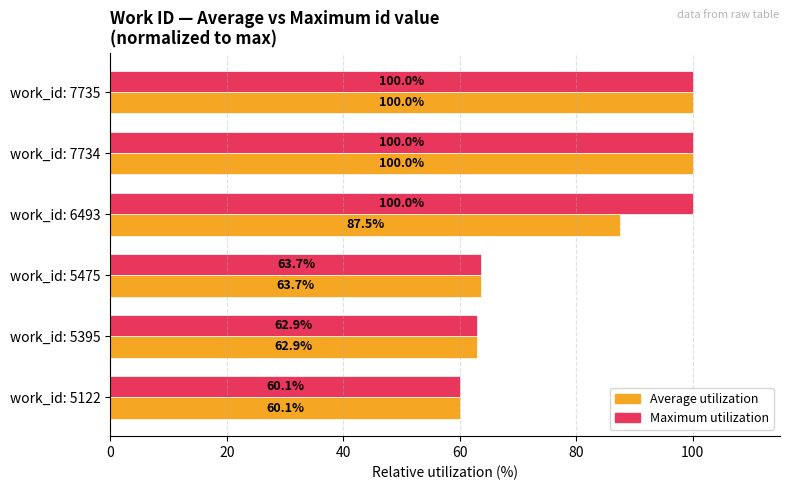

What is the total value across all series at work_id: 5475?

127.4